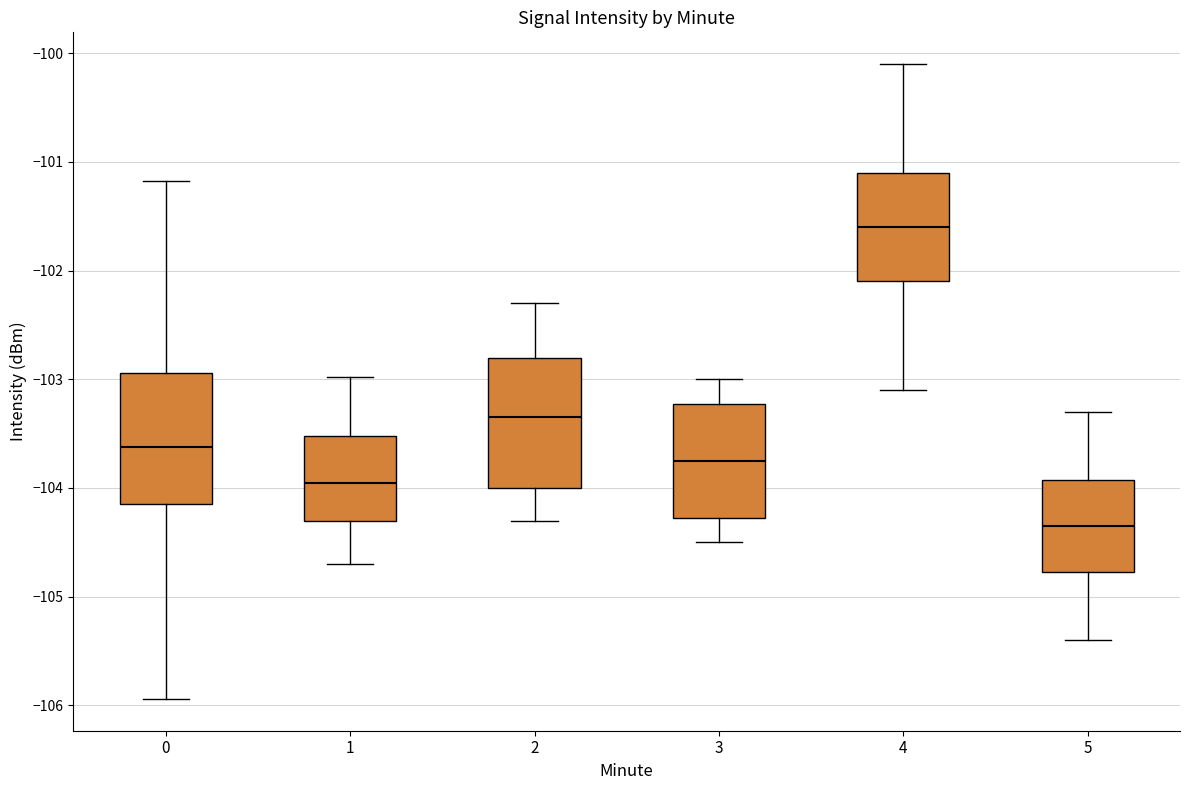

Which box's median line is the highest?

4